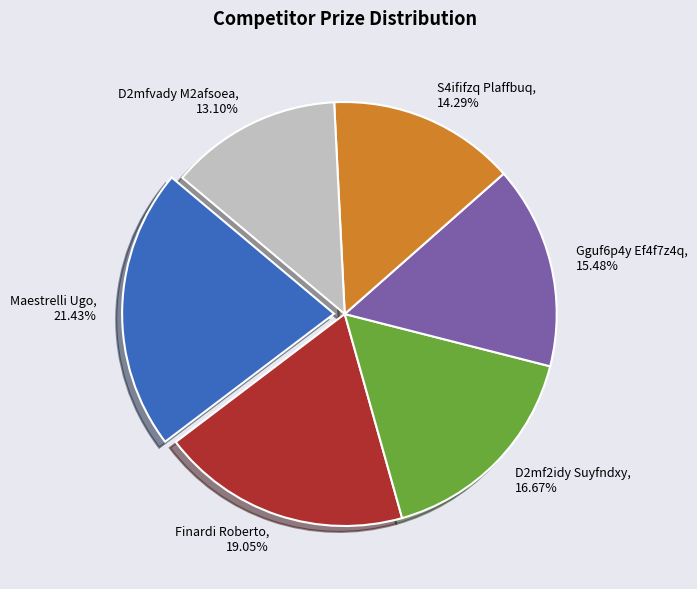

To the nearest percent, what portion does Maestrelli Ugo represent?

21%